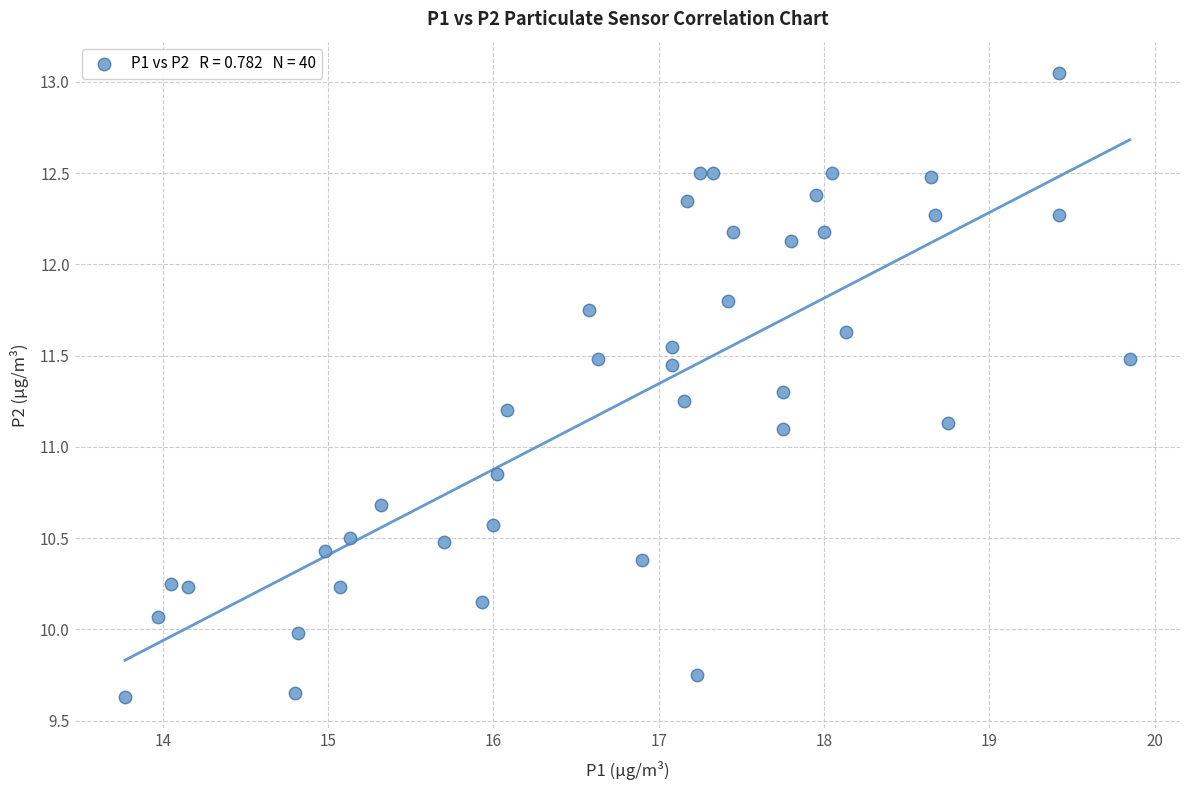

What is the range of X values (max minus min)?

6.1